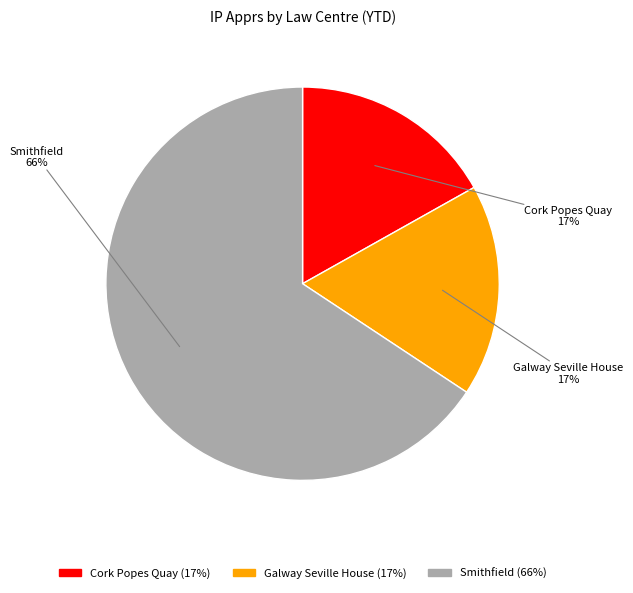

True or false: Smithfield accounts for 66% of the total.

True